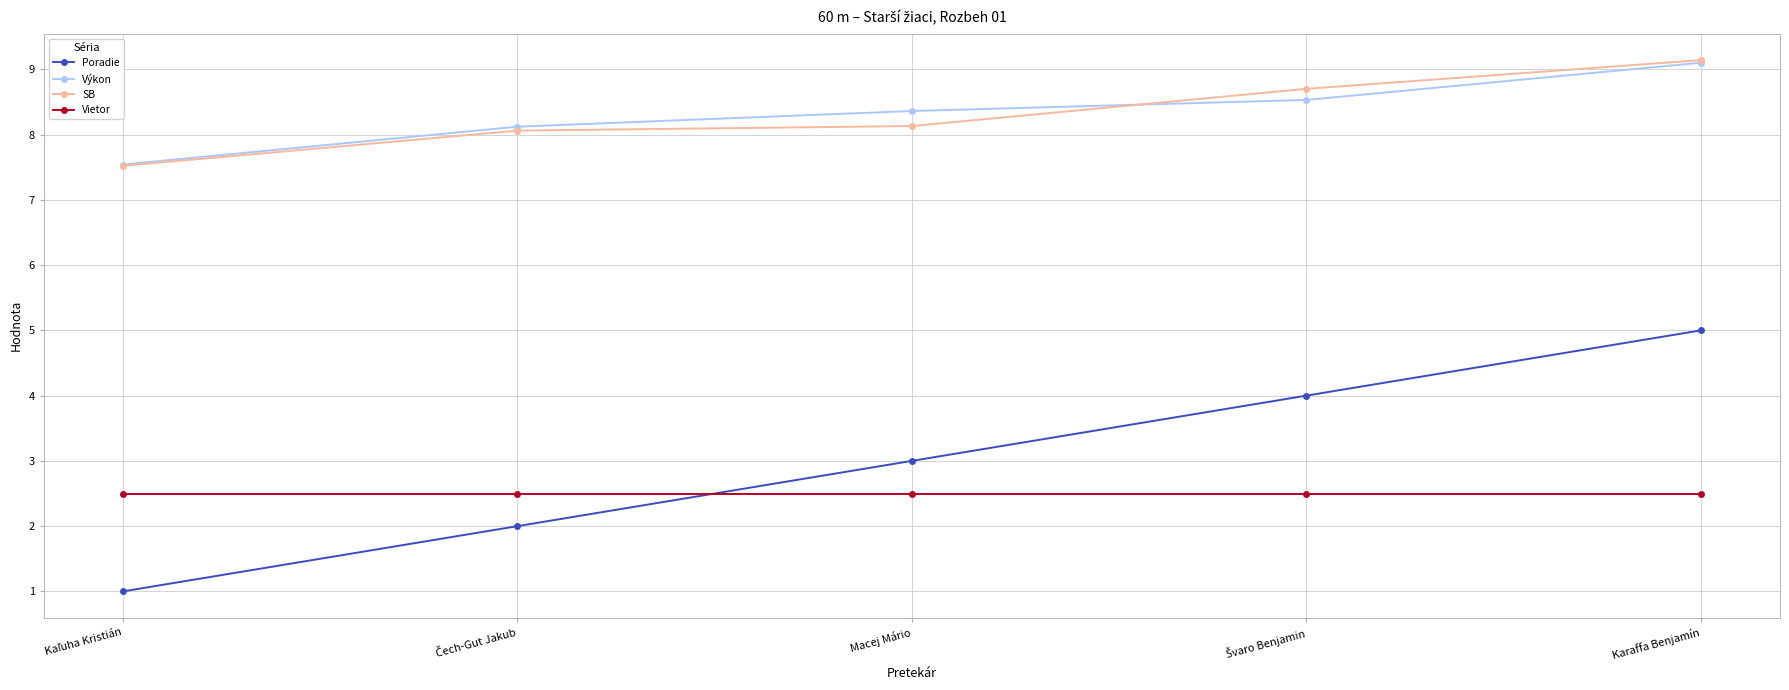

True or false: Poradie has more than 2 interior local peaks.

False